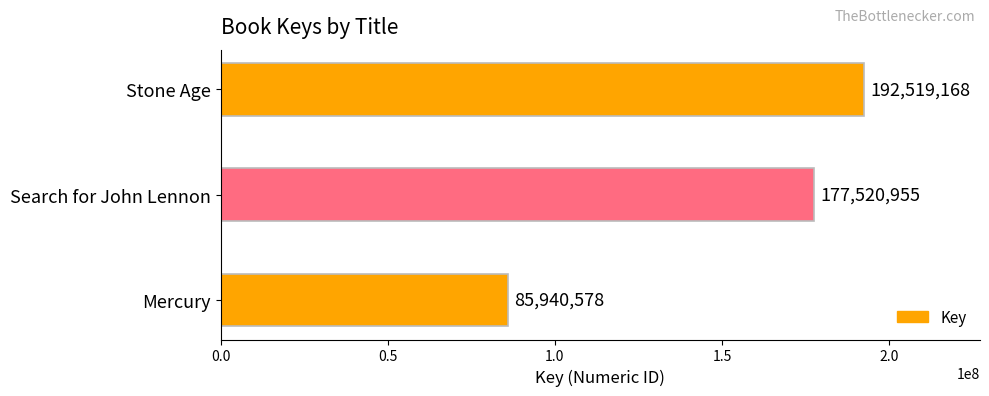

Which label corresponds to the smallest value in the chart?

Mercury